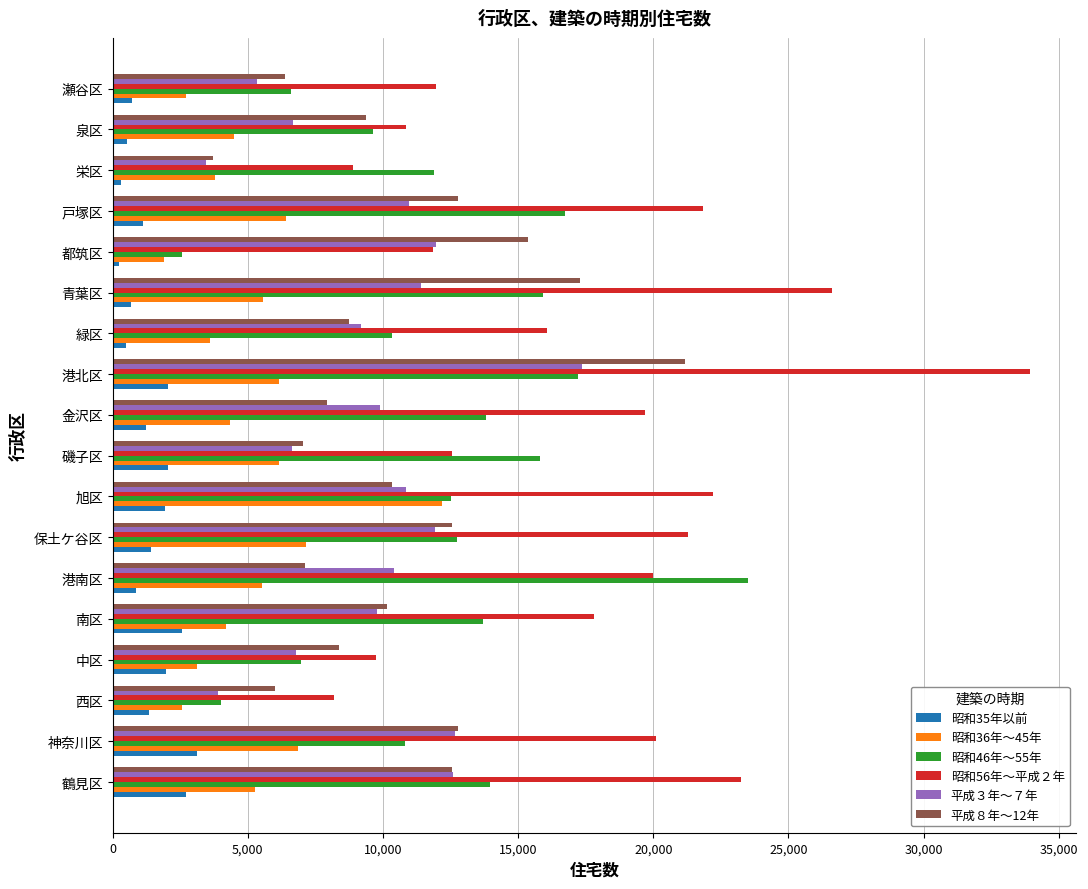

List the series in order of their peak value, highest first.

昭和56年～平成２年, 昭和46年～55年, 平成８年～12年, 平成３年～７年, 昭和36年～45年, 昭和35年以前